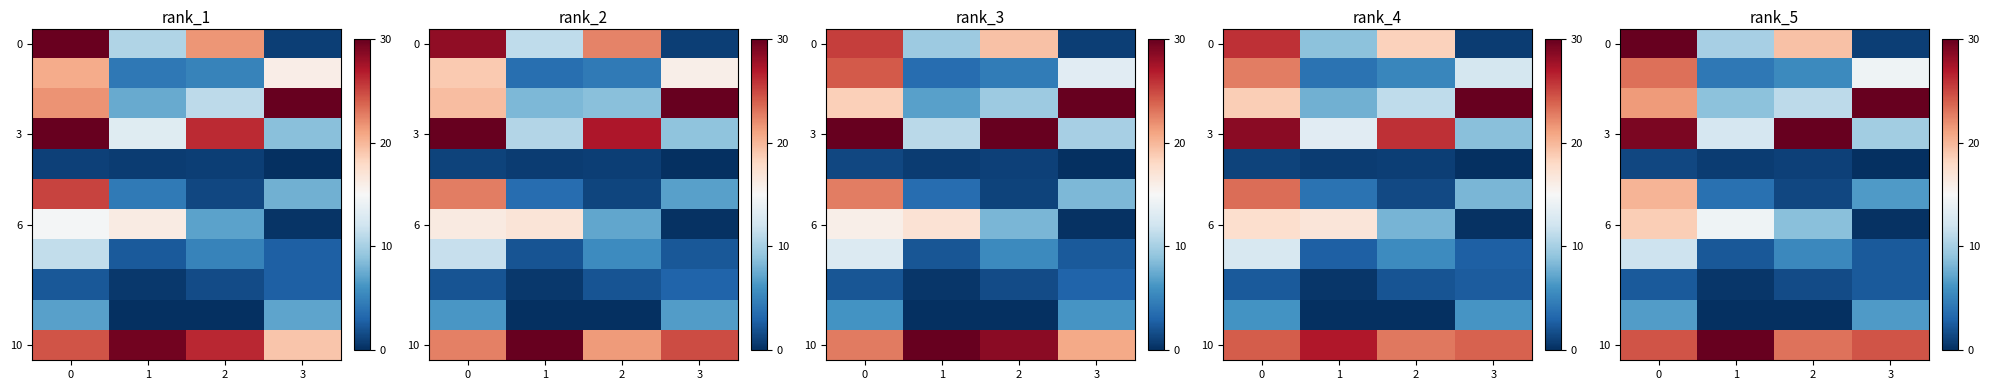

Count the number of categories in the chart.

4